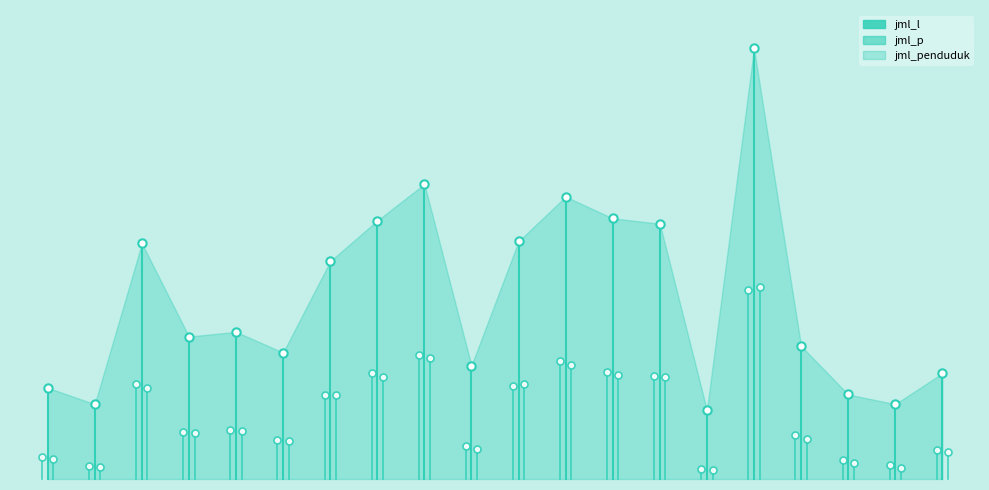

Reading left to right, list all the values displayed in this chart.

jml_l: Bansari=12654	Bejen=11105	Bulu=25599	Candiroto=17042	Gemawang=17515	Jumo=15634	Kaloran=23652	Kandangan=27577	Kedu=30742	Kledung=14636	Kranggan=25228	Ngadirejo=29635	Parakan=27595	Pringsurat=26993	Selopampang=10595	Temanggung=42129	Tembarak=16491	Tlogomulyo=12106	Tretep=11276	Wonoboyo=13959
jml_p: Bansari=12250	Bejen=10901	Bulu=24780	Candiroto=16899	Gemawang=17243	Jumo=15475	Kaloran=23560	Kandangan=26808	Kedu=30086	Kledung=14186	Kranggan=25509	Ngadirejo=28970	Parakan=27191	Pringsurat=26844	Selopampang=10364	Temanggung=42618	Tembarak=15787	Tlogomulyo=11615	Tretep=10736	Wonoboyo=13498
jml_penduduk: Bansari=24904	Bejen=22006	Bulu=50379	Candiroto=33941	Gemawang=34758	Jumo=31109	Kaloran=47212	Kandangan=54385	Kedu=60828	Kledung=28822	Kranggan=50737	Ngadirejo=58605	Parakan=54786	Pringsurat=53837	Selopampang=20959	Temanggung=84747	Tembarak=32278	Tlogomulyo=23721	Tretep=22012	Wonoboyo=27457